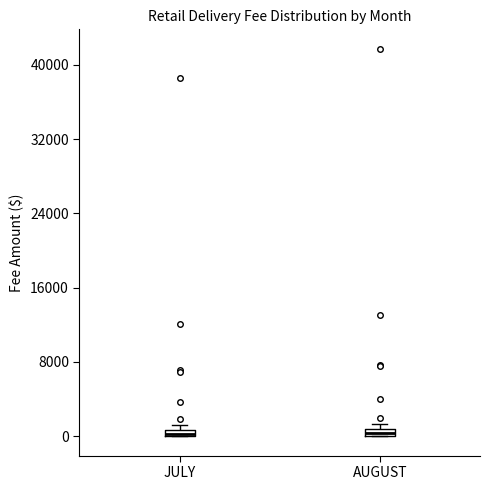

Where is the lower edge of the box for AUGUST on the y-axis? The values are not printed on the chart, so give them approximately, as read against the axis.

0